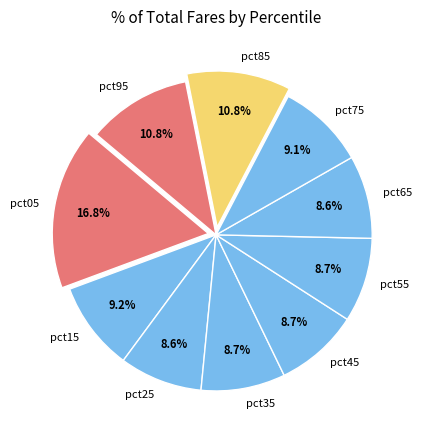

To the nearest percent, what is the difference between the largest and smallest slice percentages?

8%